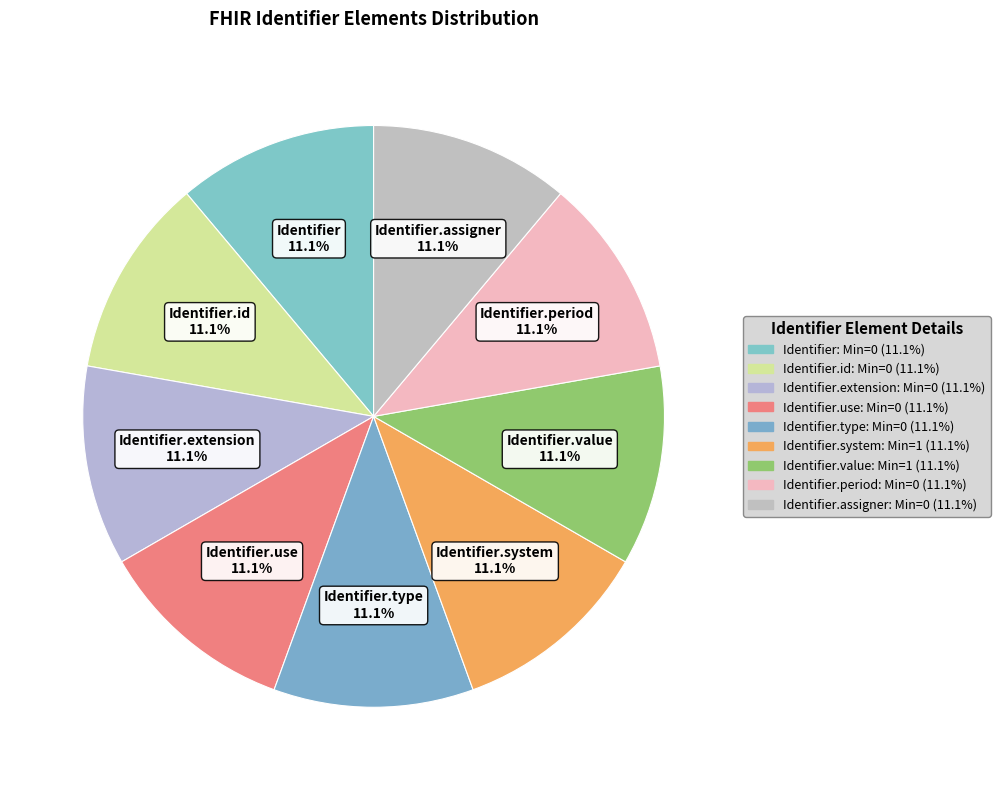

Which slice is the largest?

Identifier.system